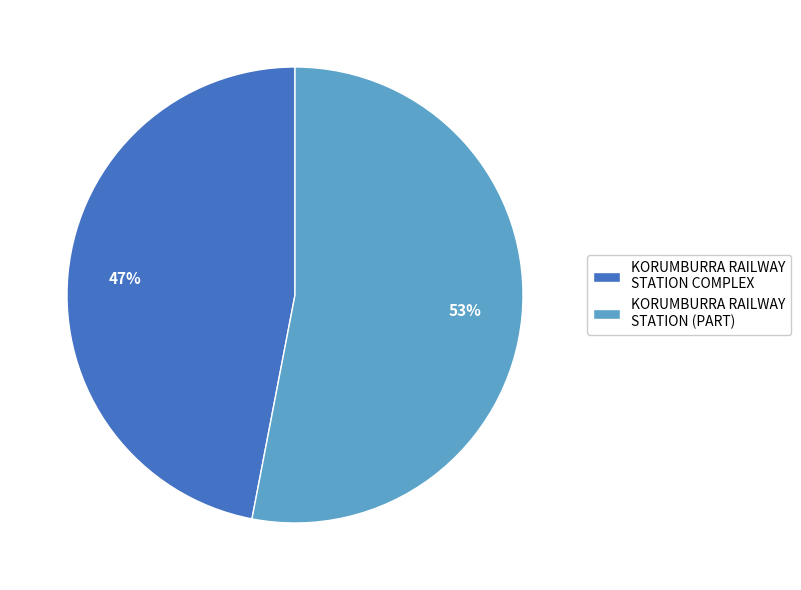

To the nearest percent, what percentage of the pie is KORUMBURRA RAILWAY STATION COMPLEX?

47%